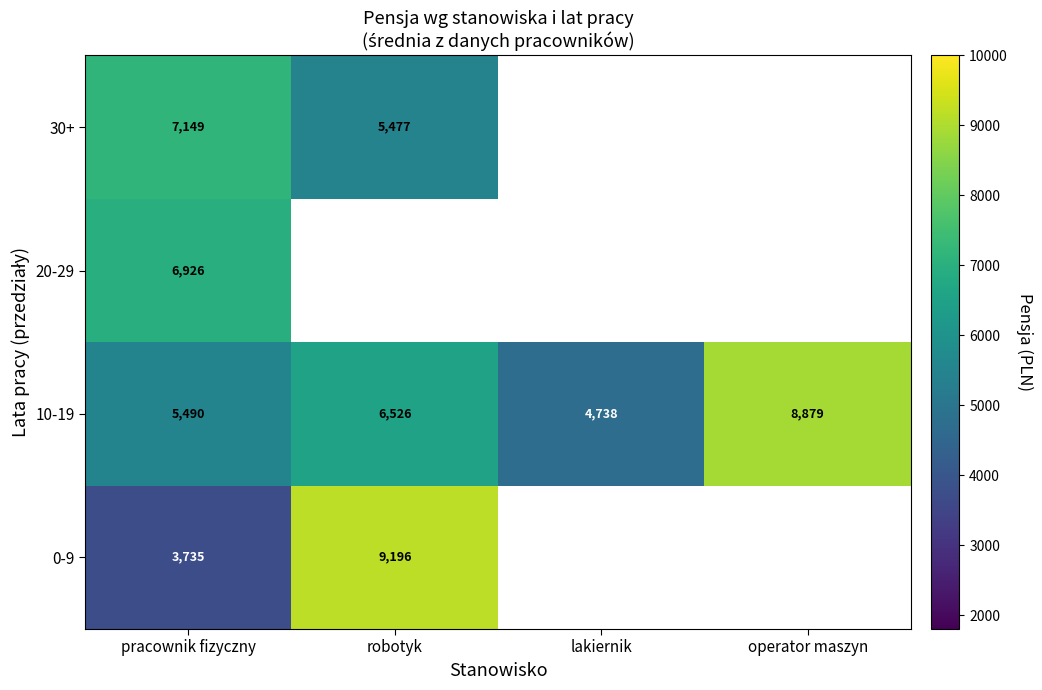

What is the difference between the 10-19 values at robotyk and pracownik fizyczny?

1036.1